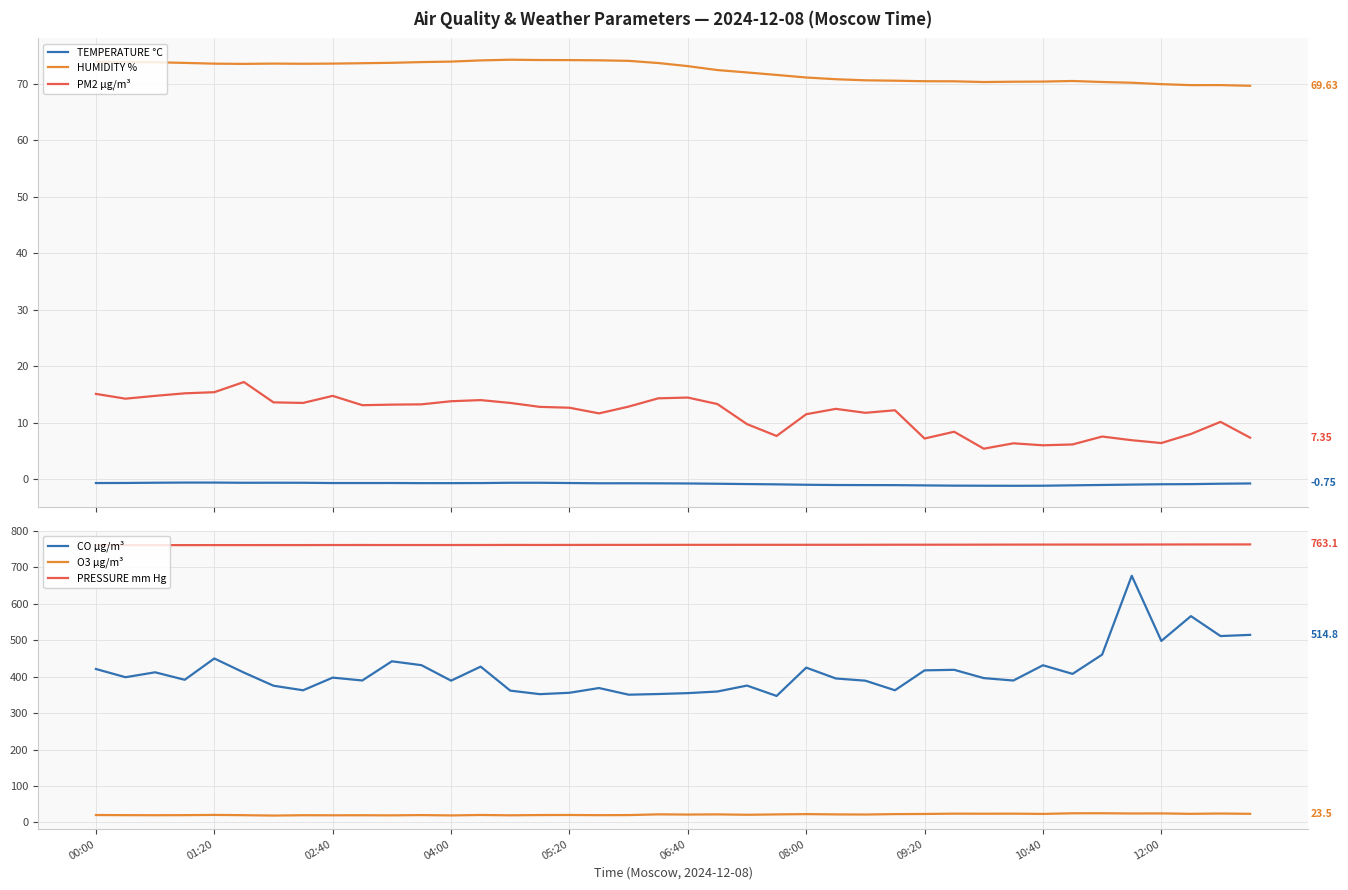

What is the value of the CO µg/m³ point at the 1st from the left?

421.2